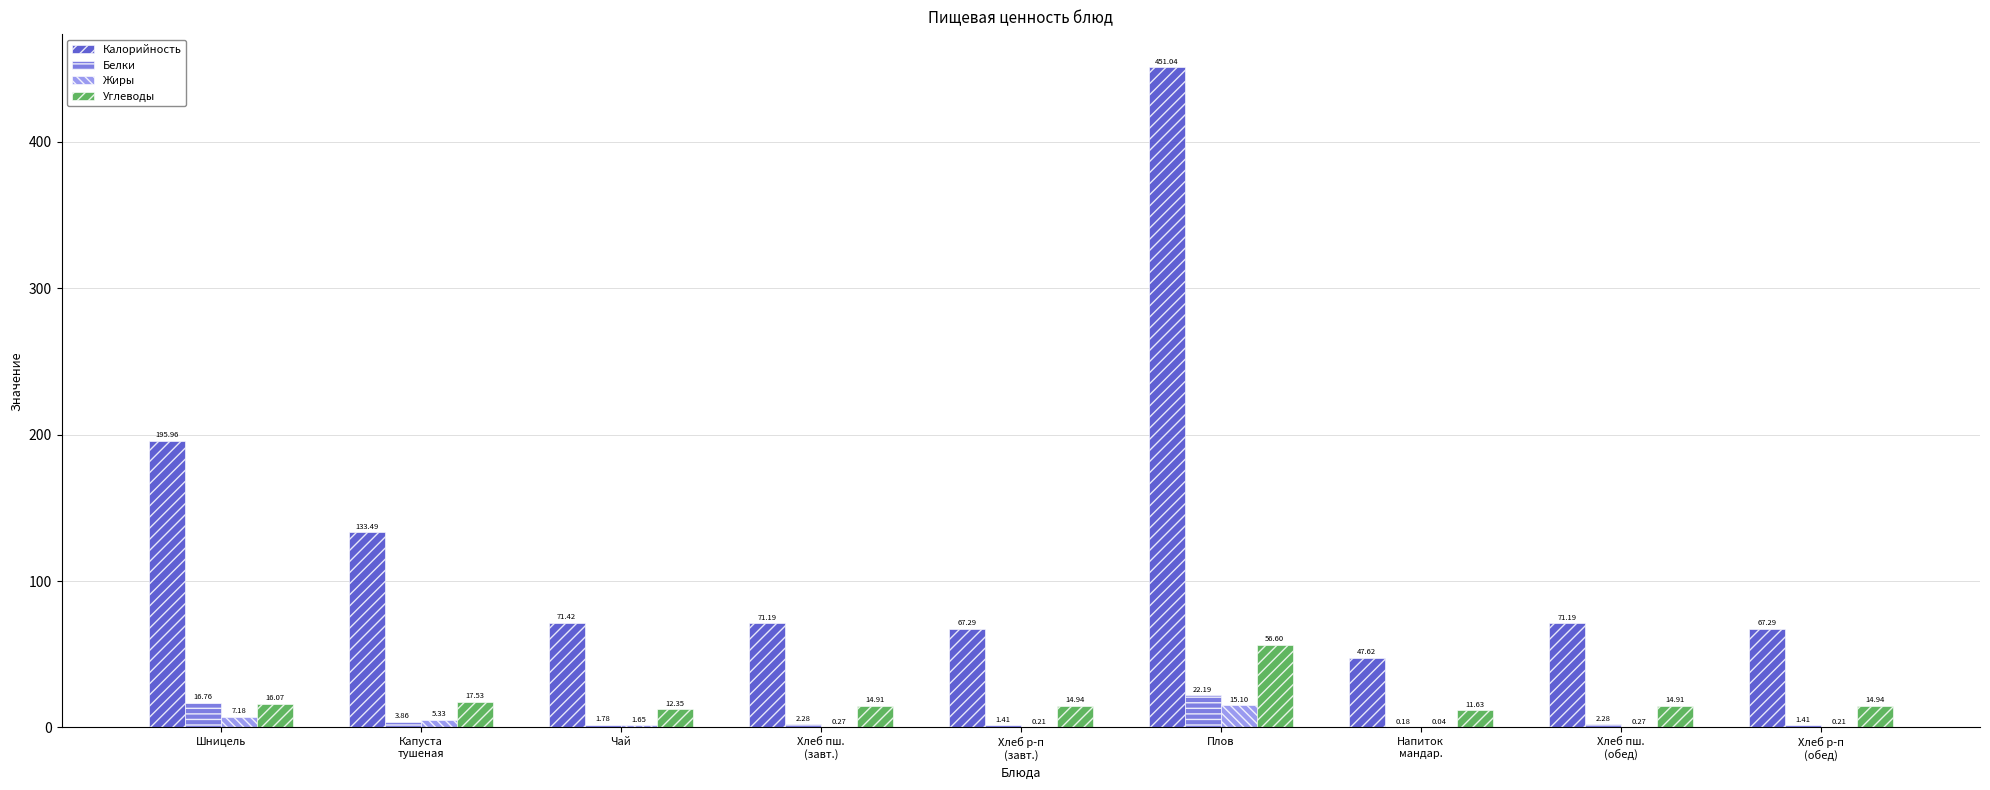

How many groups of bars are there?

9